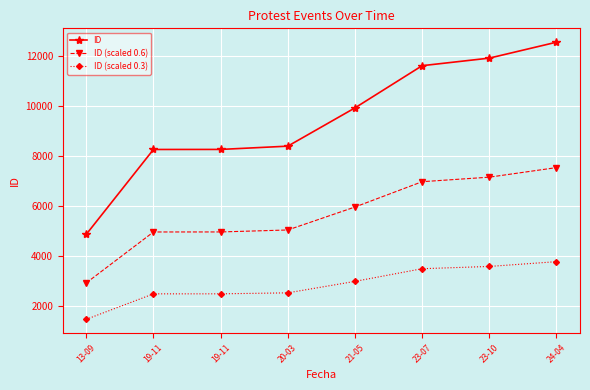

What is the total value across all series at 23-10?

22672.7